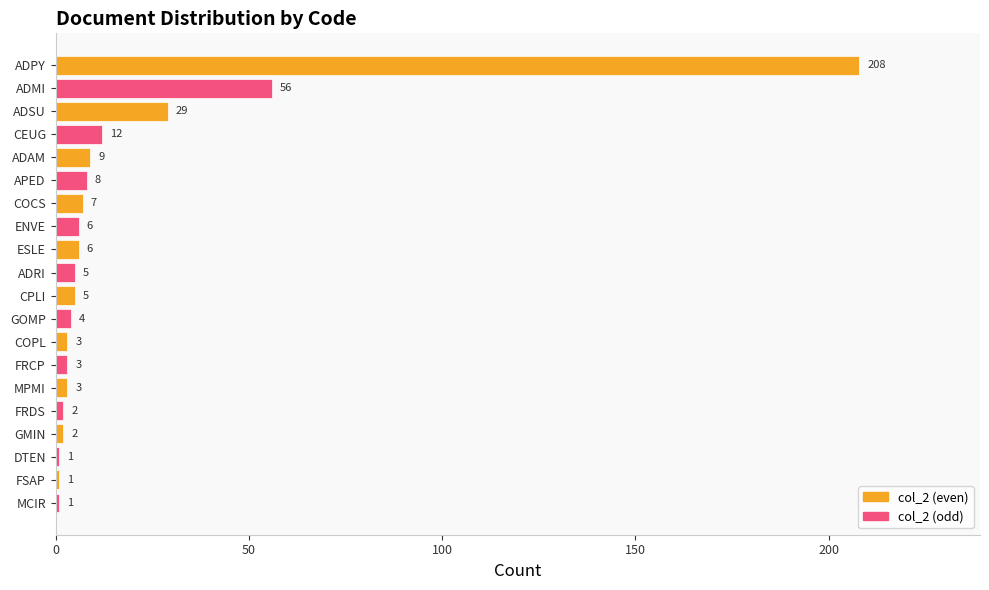

What is the smallest value displayed?

1